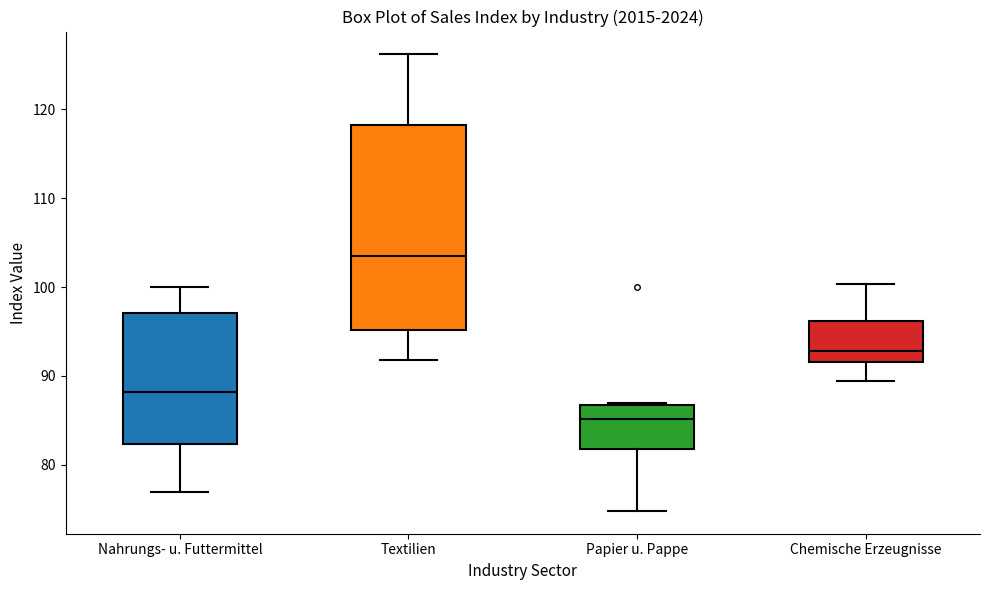

Which box is the tallest, from its lower edge to its upper edge?

Textilien